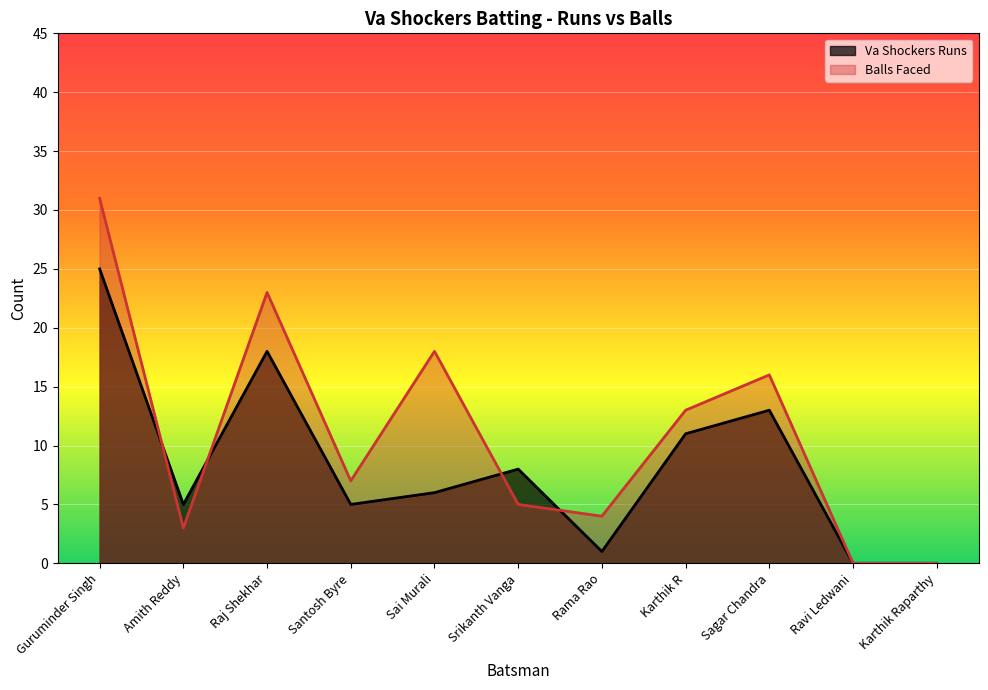

At which category does the chart reach its minimum across all series?

Ravi Ledwani